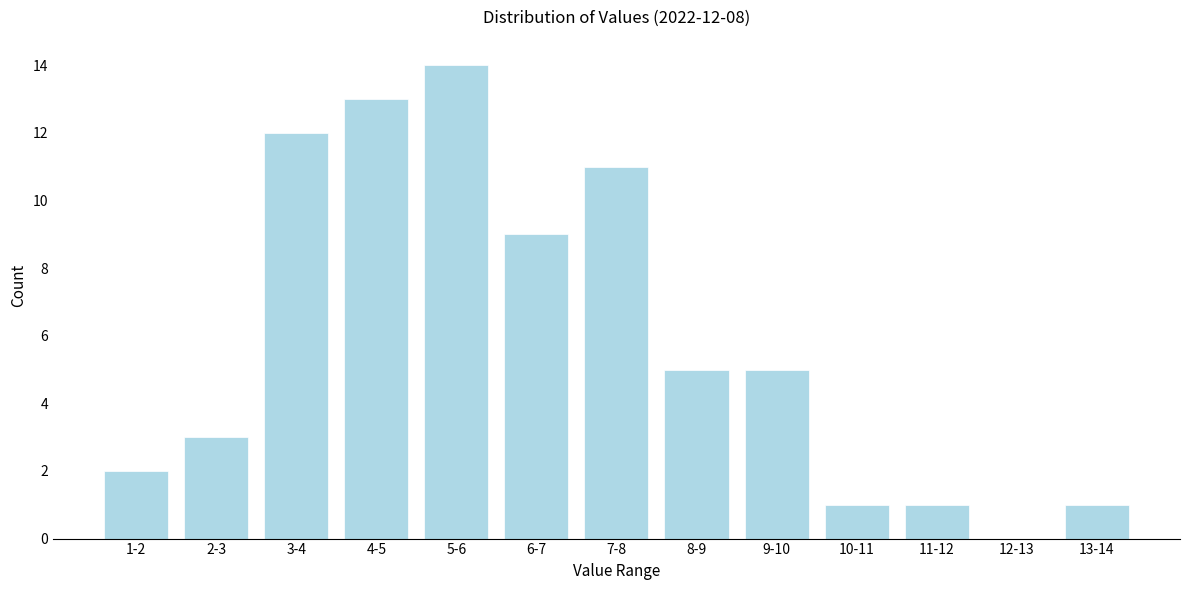

Reading left to right, extract all data points from this chart.

1-2=2	2-3=3	3-4=12	4-5=13	5-6=14	6-7=9	7-8=11	8-9=5	9-10=5	10-11=1	11-12=1	12-13=0	13-14=1